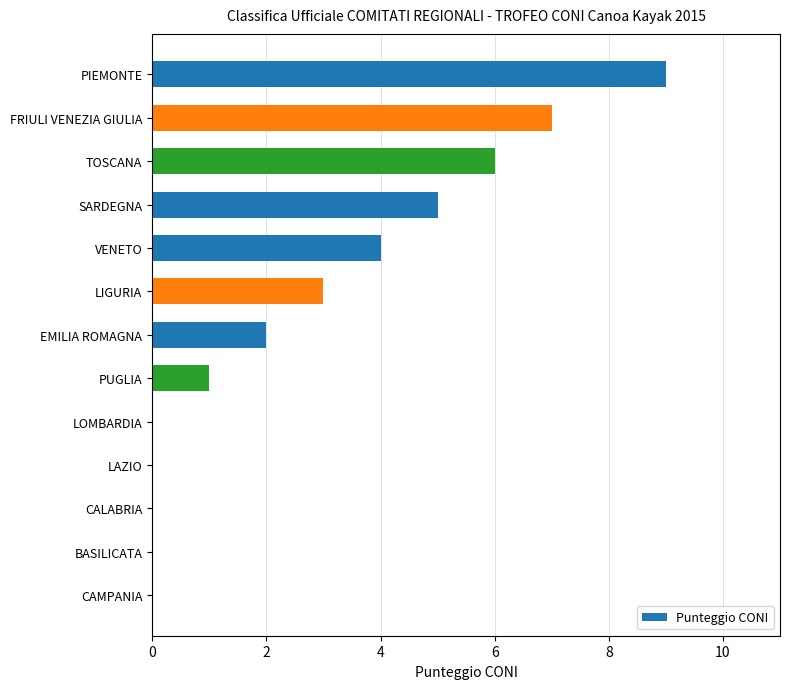

What is the maximum value shown in the chart?

9